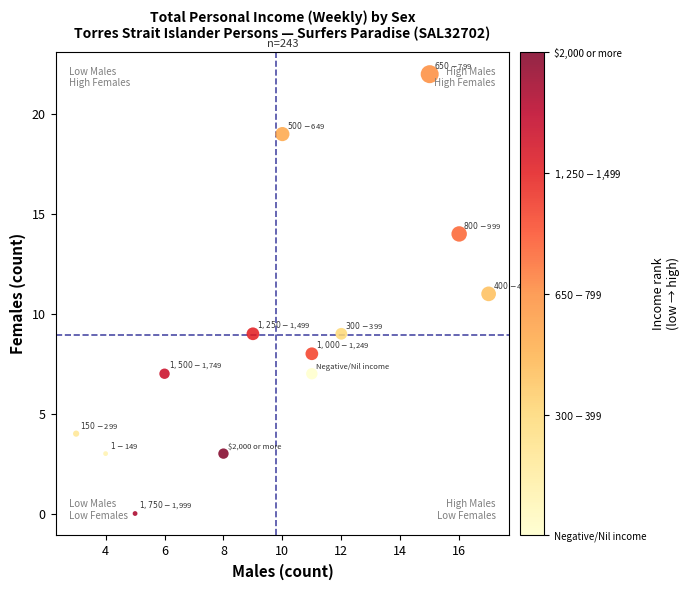

What is the range of Y values (max minus min)?

22